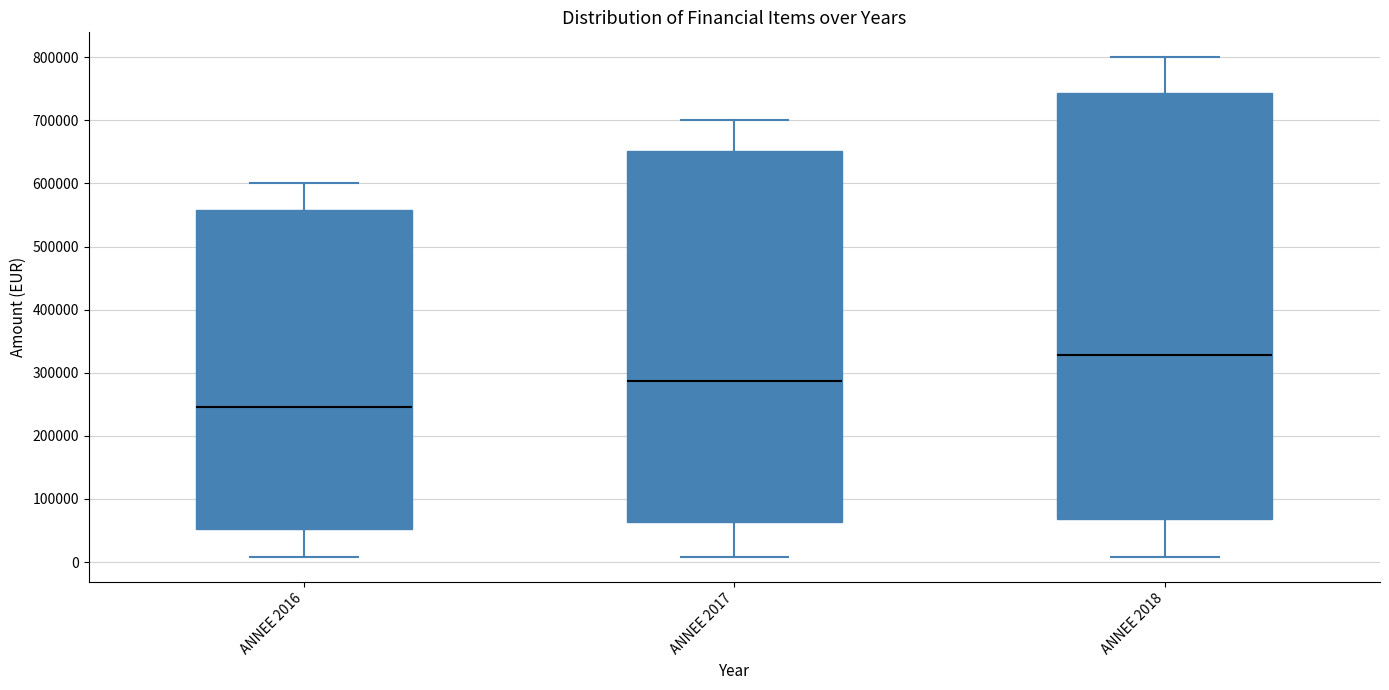

Reading left to right, read every box against the y-axis: the position of its median line, the range the box covers, and the ends of its whiskers. The values are not printed on the chart, so give them approximately, as read against the axis.

ANNEE 2016: median 250000, box 50000 to 560000, whiskers 10000 to 600000
ANNEE 2017: median 290000, box 60000 to 650000, whiskers 10000 to 700000
ANNEE 2018: median 330000, box 70000 to 740000, whiskers 10000 to 800000